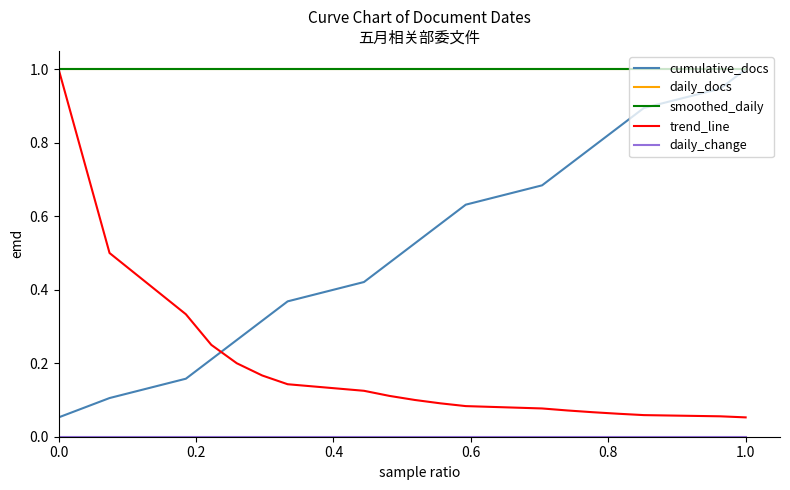

True or false: daily_docs and daily_change cross at least once.

False